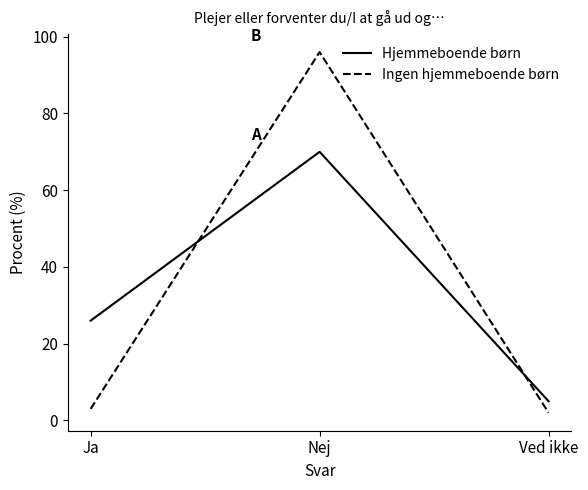

Rank the series at Ja from lowest to highest value.

Ingen hjemmeboende børn, Hjemmeboende børn